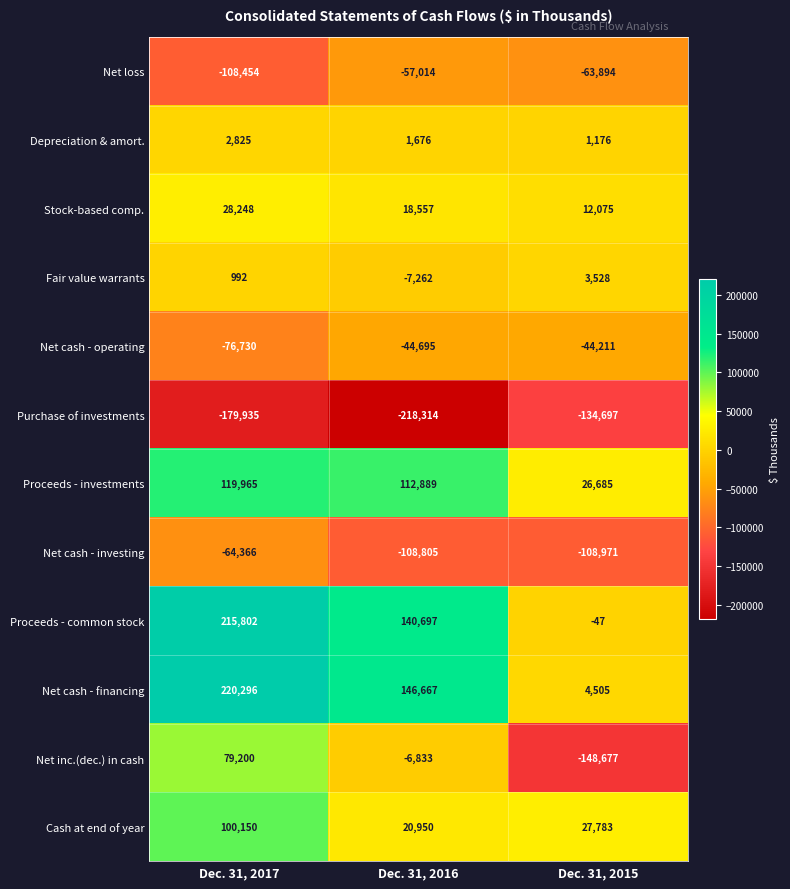

What is the difference between the Net cash - investing values at Dec. 31, 2016 and Dec. 31, 2017?

44439